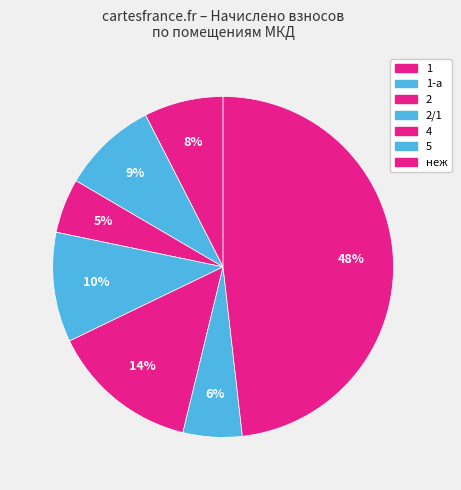

How many slices are in this pie chart?

7